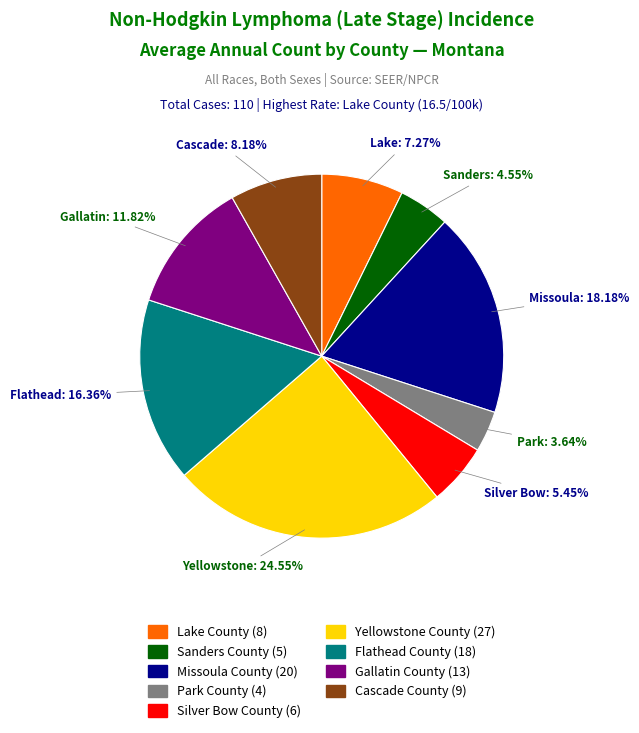

Count the number of slices in the pie.

9